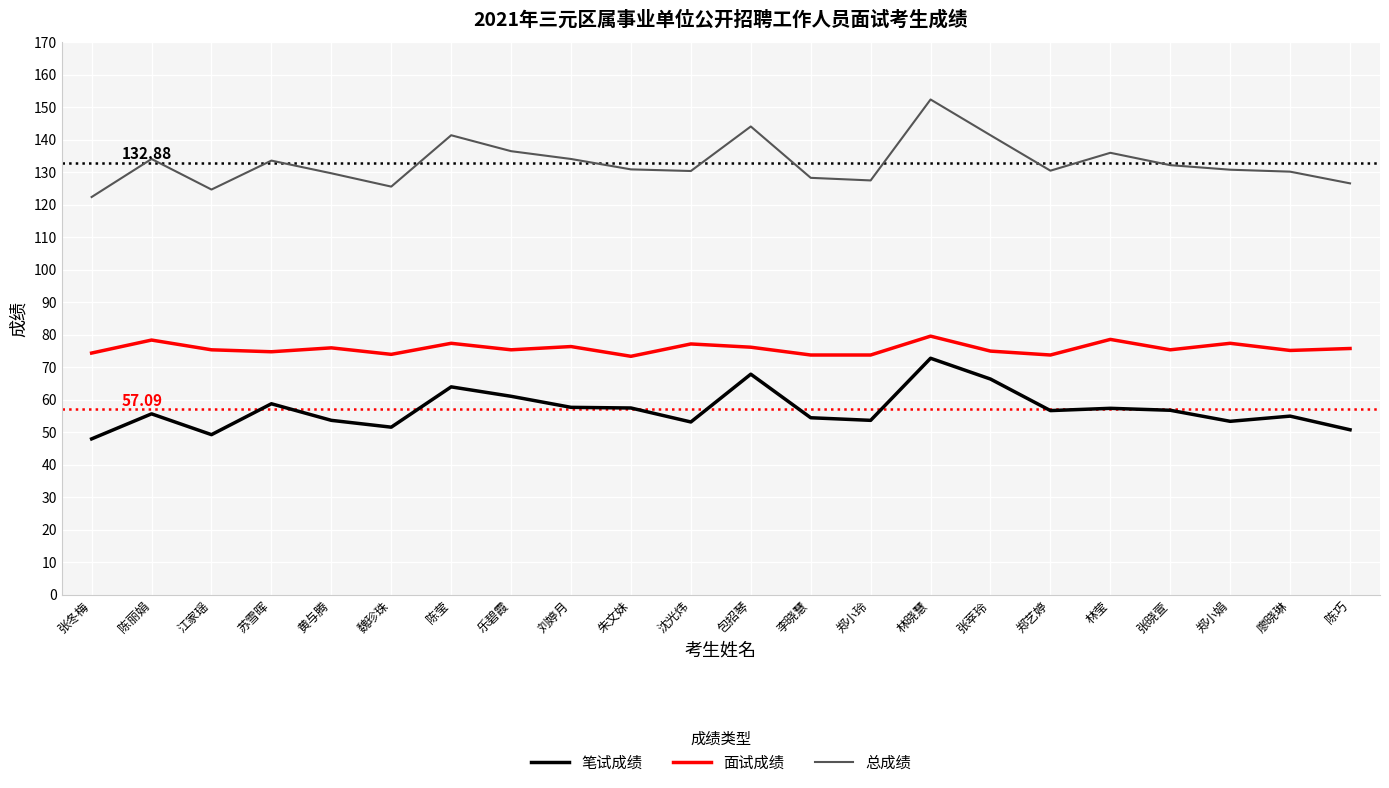

True or false: 笔试成绩 has more than 2 interior local peaks.

True